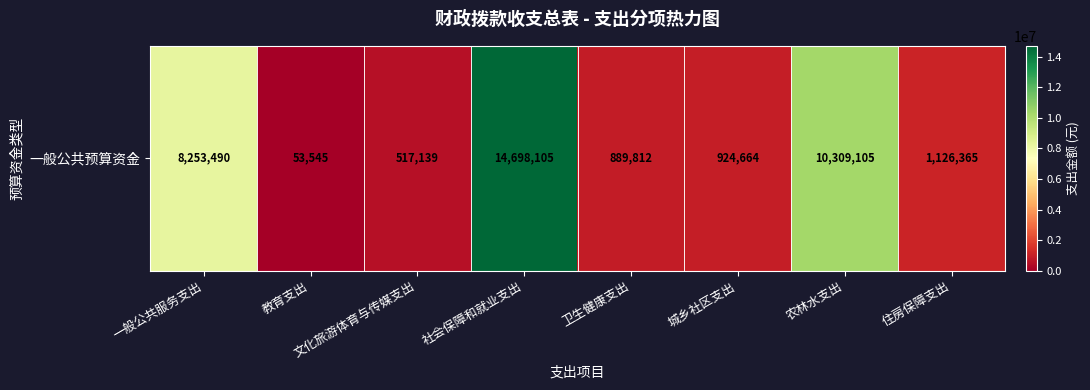

List the labels in order of value, smallest first.

教育支出, 文化旅游体育与传媒支出, 卫生健康支出, 城乡社区支出, 住房保障支出, 一般公共服务支出, 农林水支出, 社会保障和就业支出